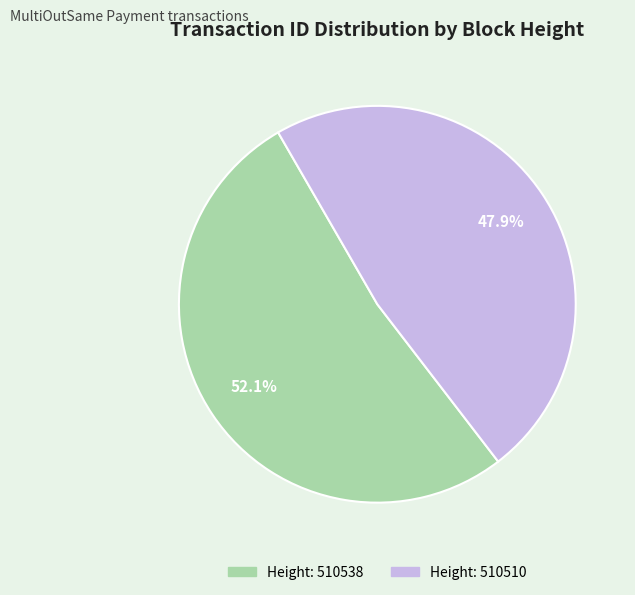

Is there any slice that represents more than half of the pie?

Yes